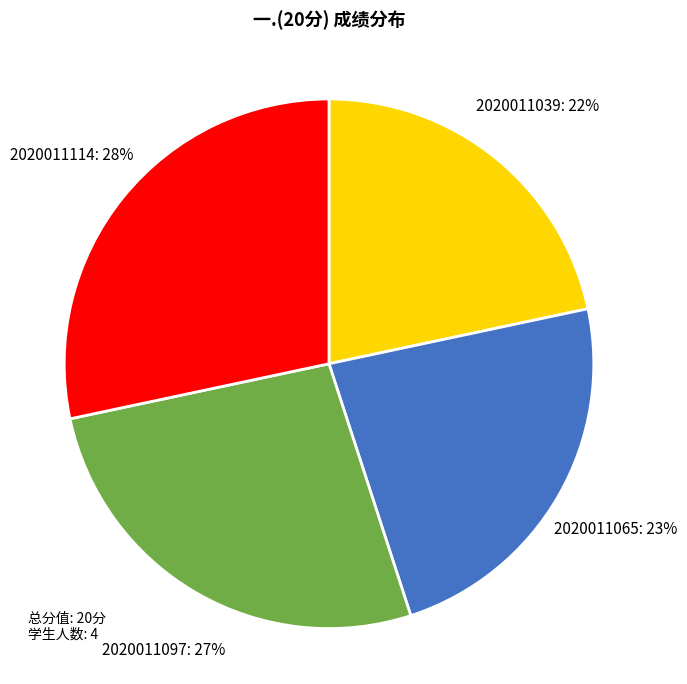

Count the number of slices in the pie.

4